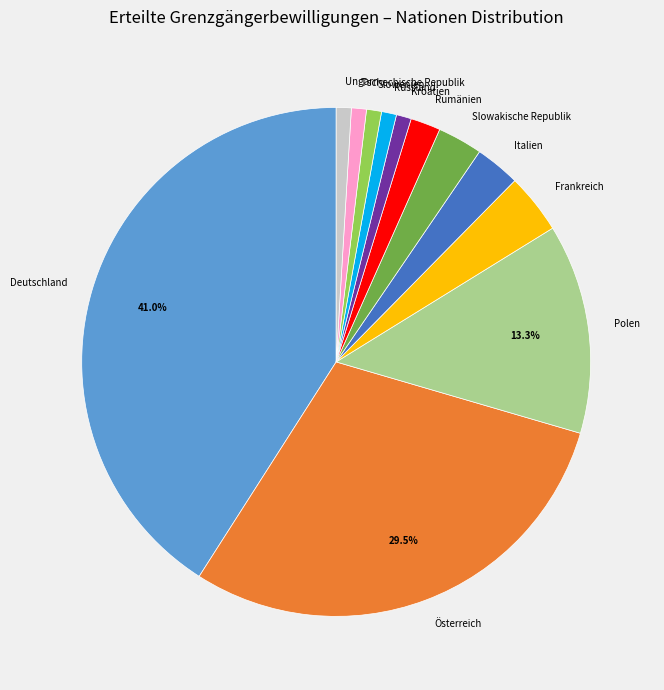

How many slices are in this pie chart?

12